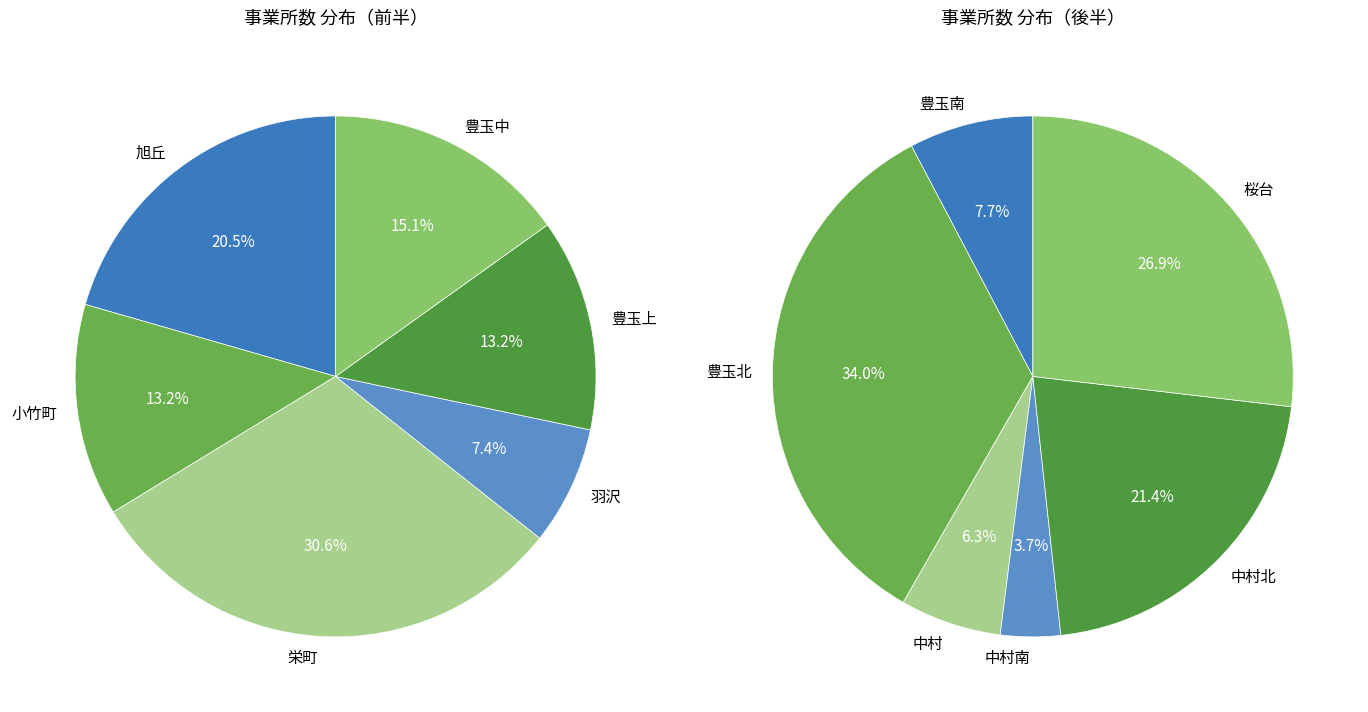

Count the number of slices in the pie.

12